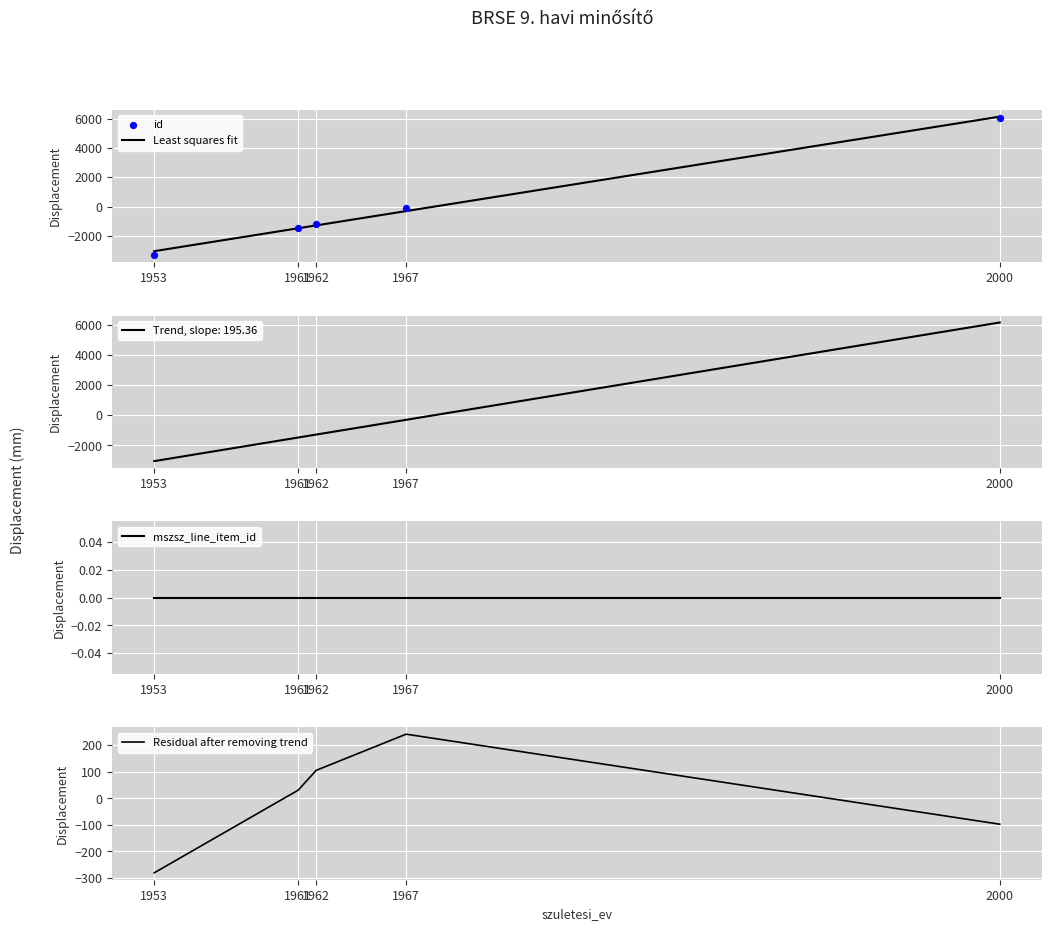

At how many categories does at least one series exceed 4783?

1